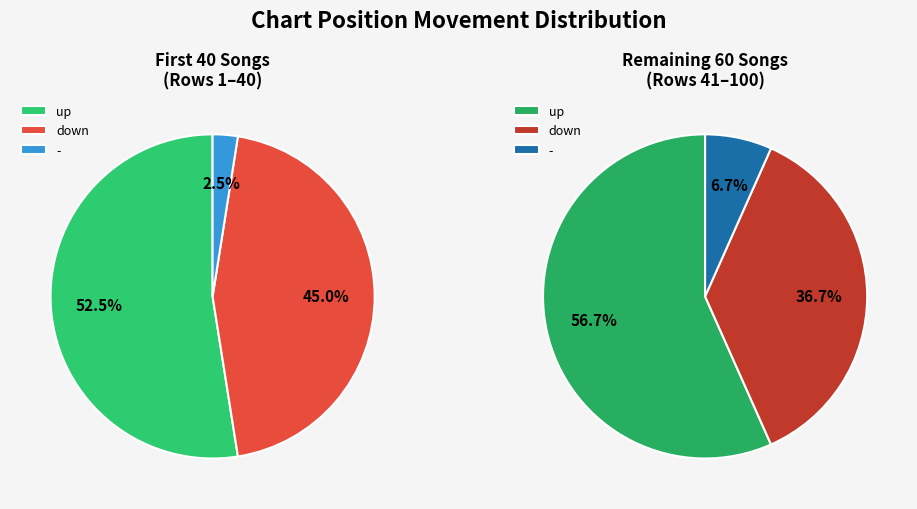

What is the change in value from up to -?

-50